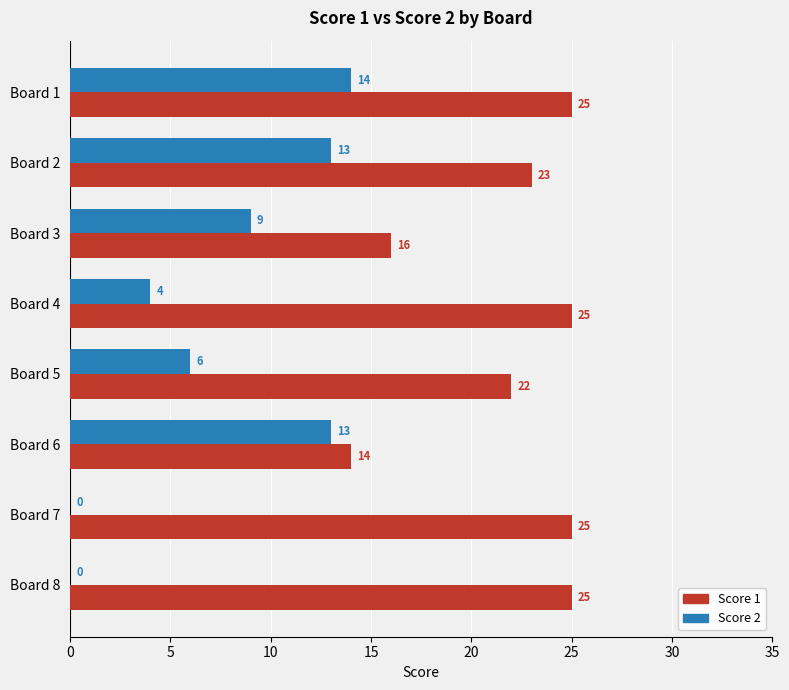

What is the maximum value shown in the chart?

25